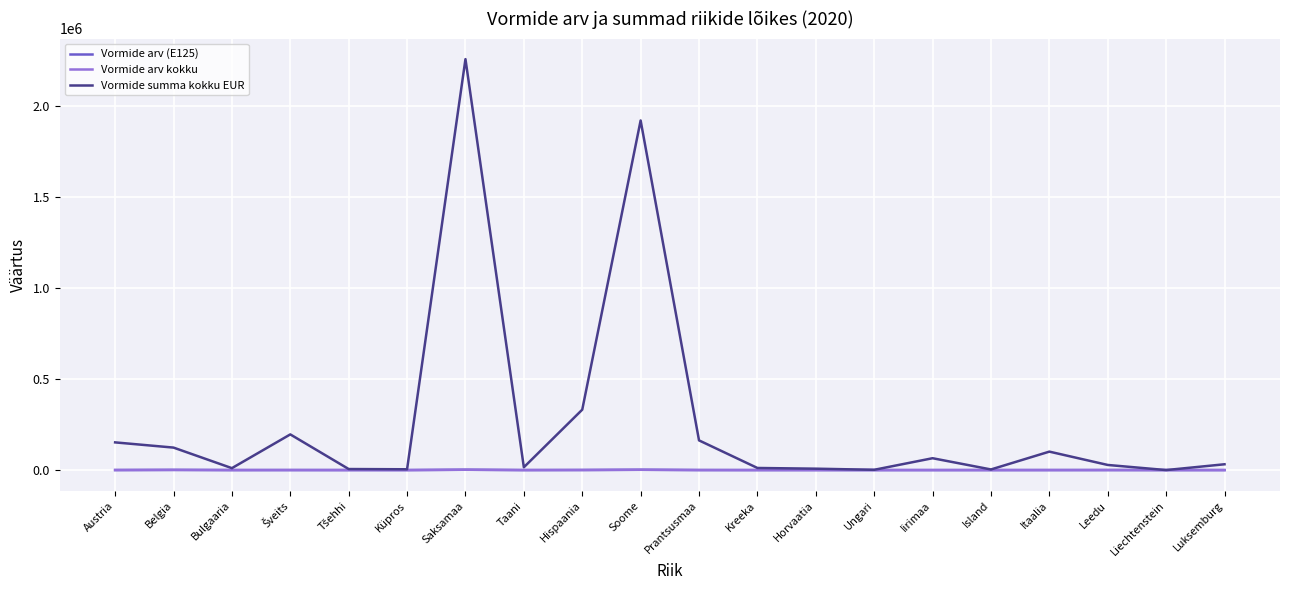

Which series has the widest spread of values?

Vormide summa kokku EUR